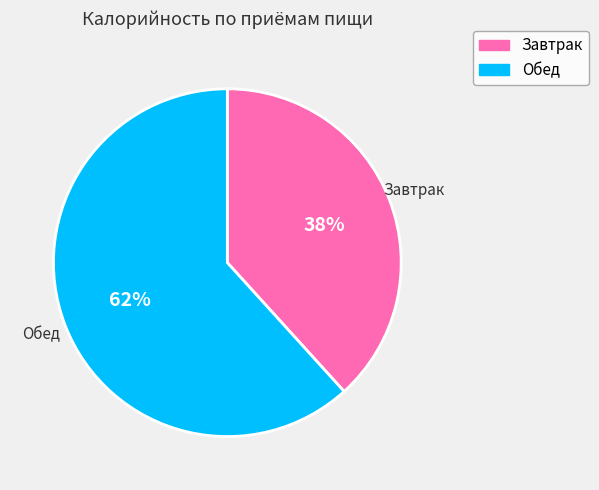

To the nearest percent, what is the average slice percentage?

50%